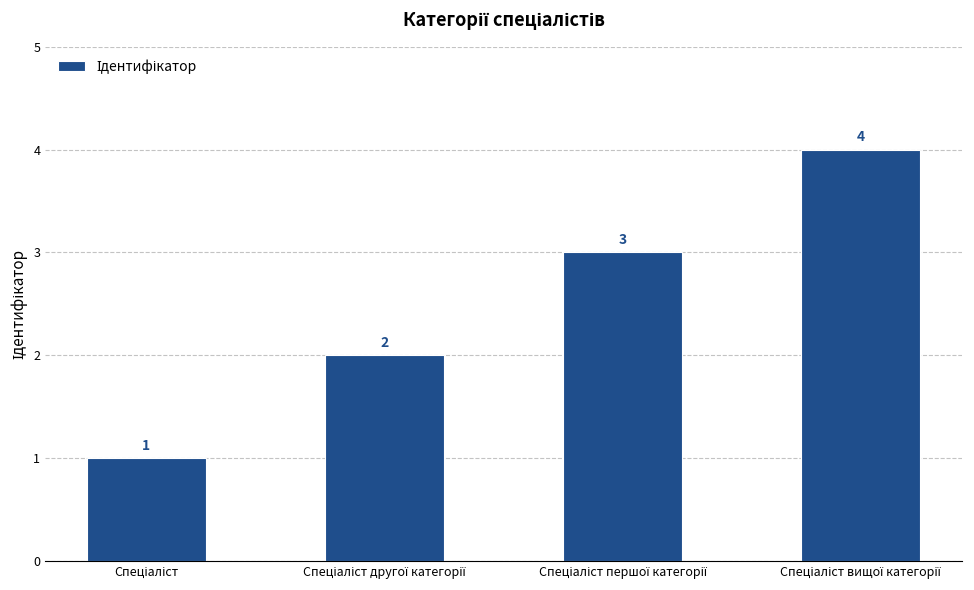

How many bars are there in total?

4